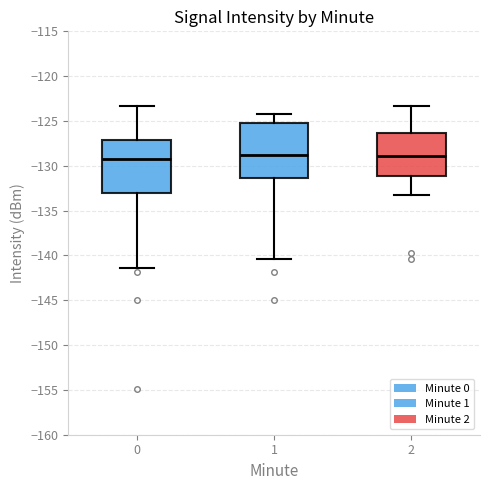

Where is the lower edge of the box at x = 0 on the y-axis? The values are not printed on the chart, so give them approximately, as read against the axis.

-133.0